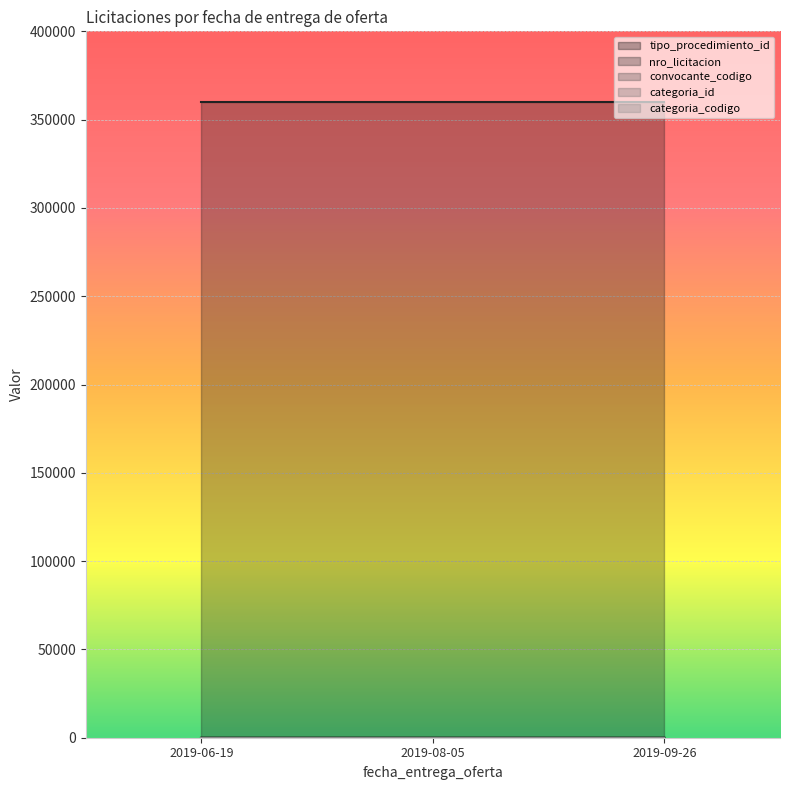

Which series has the largest total across all categories?

nro_licitacion